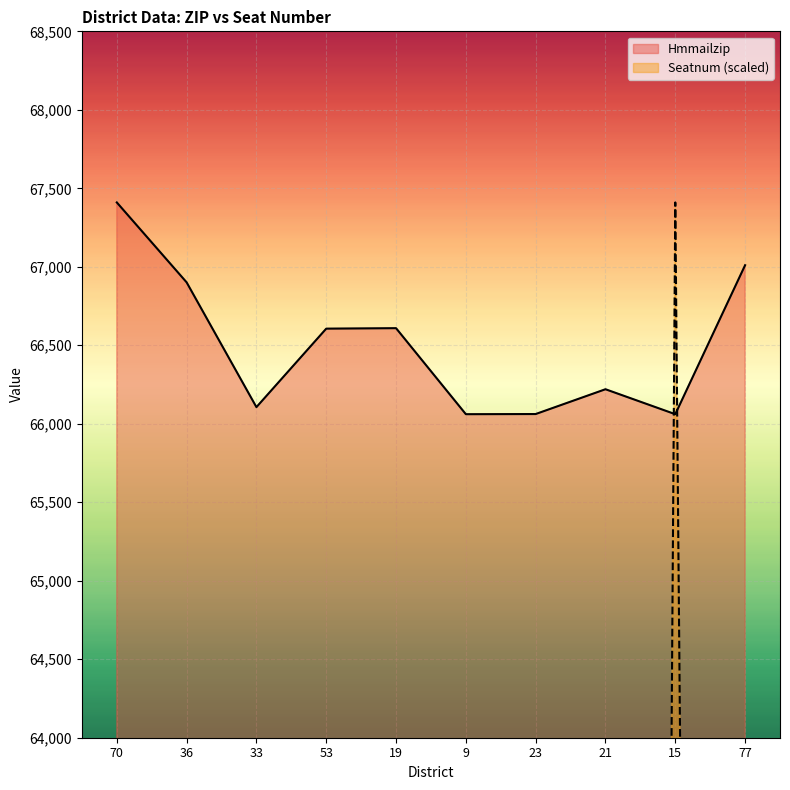

What is the difference between the second highest and second lowest values in the Hmmailzip series?

949